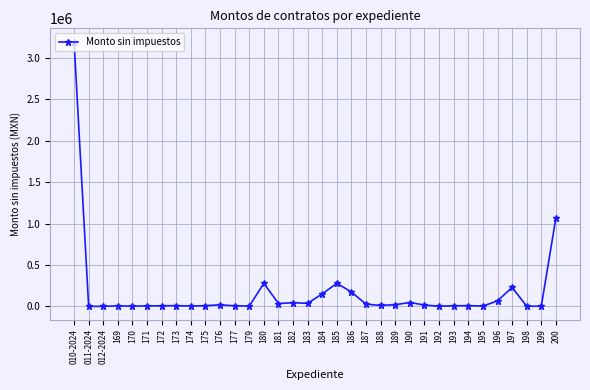

The chart shows a value of 11520.0 at 188. True or false?

True